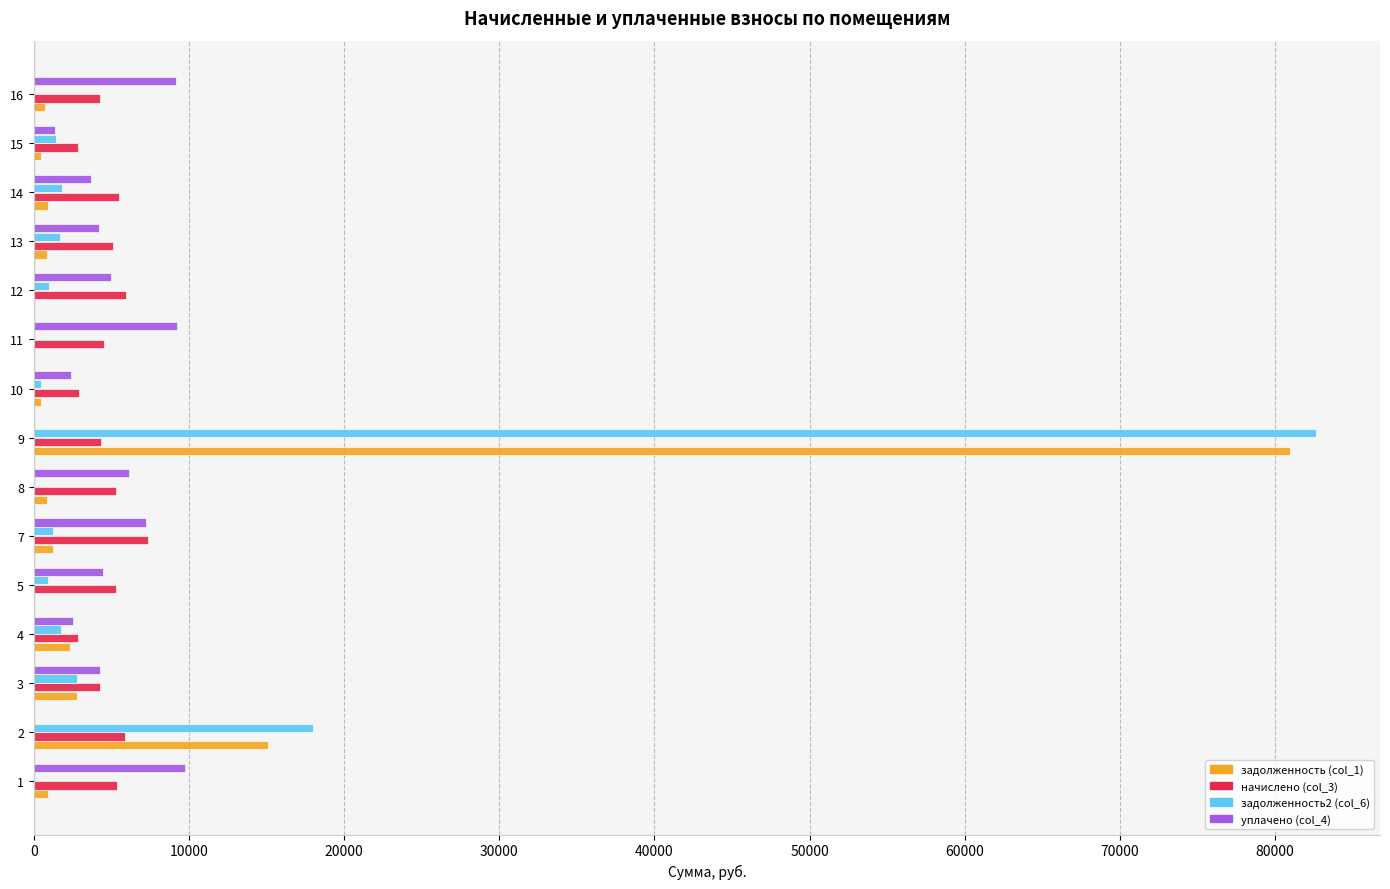

What is the sum of all задолженность2 (col_6) values?

113725.3